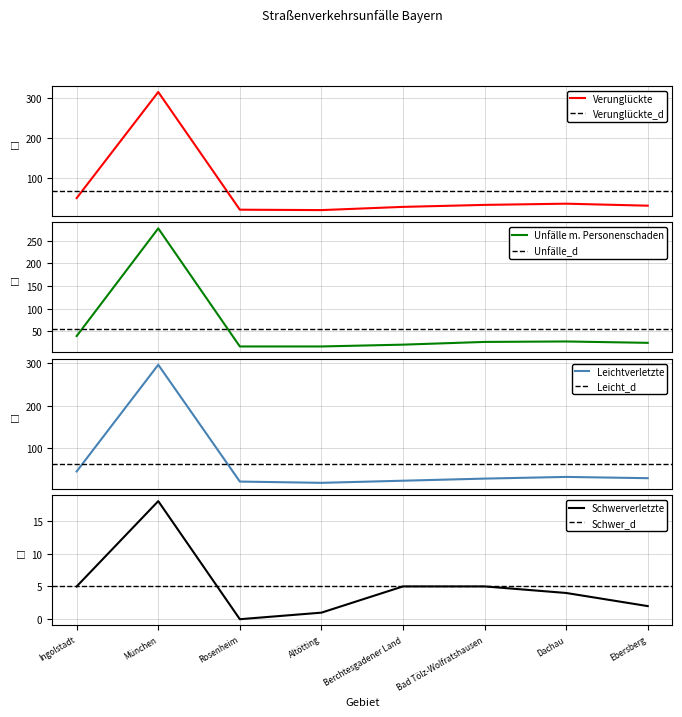

Which has a higher value, Berchtesgadener Land or München?

München